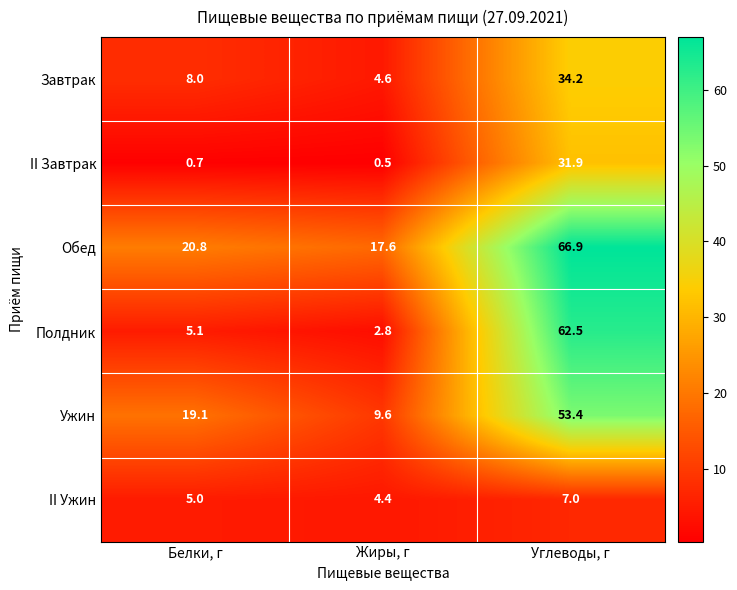

Is it true that II Ужин equals 5.0 at Белки, г?

True